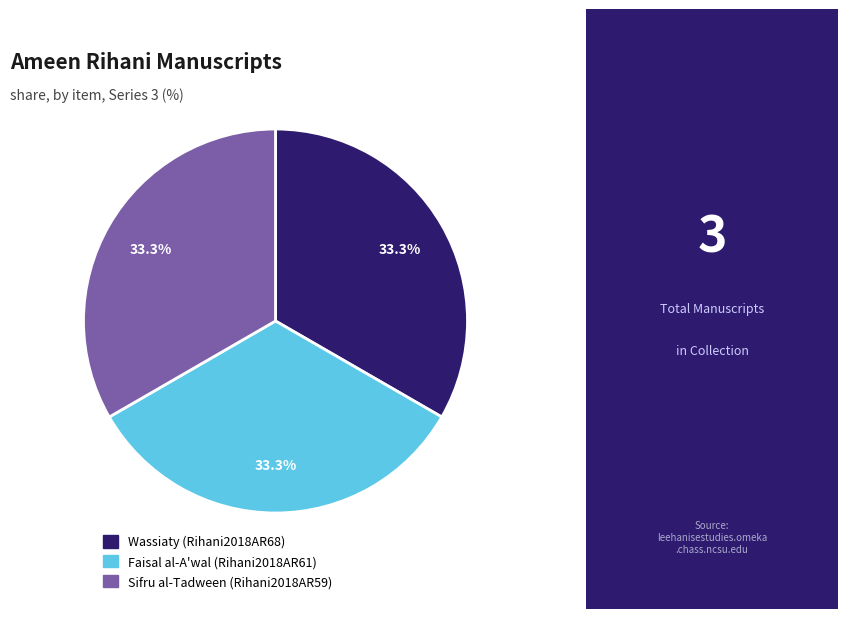

Is it true that Faisal al-A'wal (Rihani2018AR61) is 33% of the pie?

True